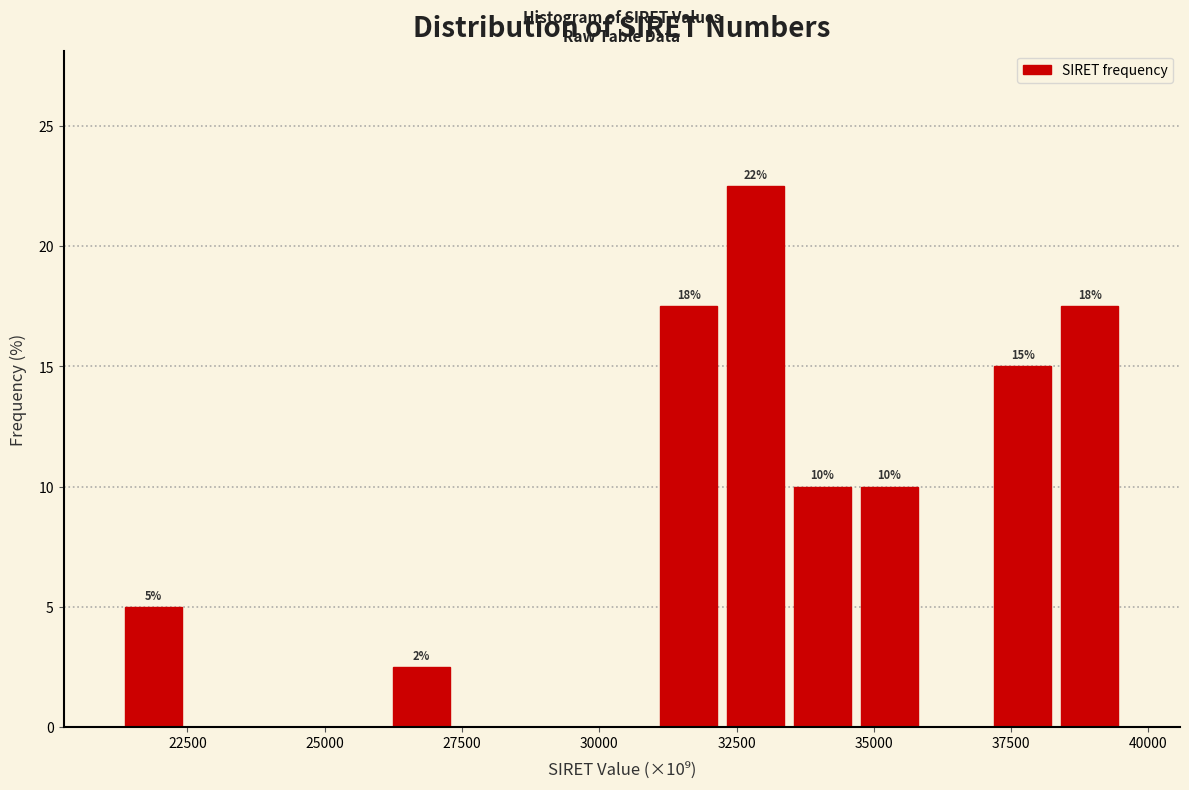

Read against the x-axis, roughly where is the centre of the tallest bar?

33000